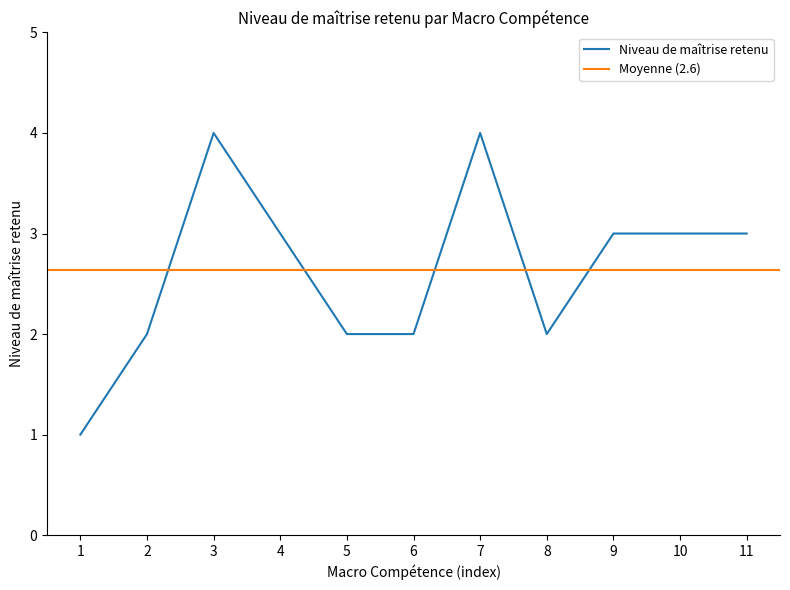

What is the maximum value for Niveau de maîtrise retenu?

4